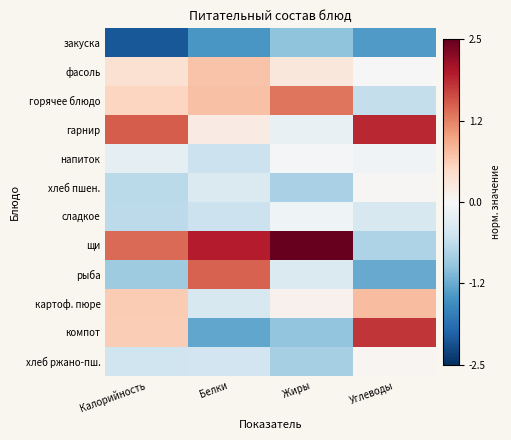

Reading left to right, extract all data points from this chart.

закуска: Калорийность=-2.1	Белки=-1.5	Жиры=-1.0	Углеводы=-1.4
фасоль: Калорийность=0.4	Белки=0.7	Жиры=0.3	Углеводы=0.0
горячее блюдо: Калорийность=0.5	Белки=0.7	Жиры=1.3	Углеводы=-0.6
гарнир: Калорийность=1.5	Белки=0.2	Жиры=-0.2	Углеводы=1.9
напиток: Калорийность=-0.2	Белки=-0.5	Жиры=-0.0	Углеводы=-0.1
хлеб пшен.: Калорийность=-0.7	Белки=-0.4	Жиры=-0.8	Углеводы=0.0
сладкое: Калорийность=-0.7	Белки=-0.5	Жиры=-0.1	Углеводы=-0.4
щи: Калорийность=1.4	Белки=2.0	Жиры=2.6	Углеводы=-0.8
рыба: Калорийность=-0.9	Белки=1.5	Жиры=-0.4	Углеводы=-1.3
картоф. пюре: Калорийность=0.6	Белки=-0.4	Жиры=0.1	Углеводы=0.8
компот: Калорийность=0.6	Белки=-1.3	Жиры=-1.0	Углеводы=1.8
хлеб ржано-пш.: Калорийность=-0.5	Белки=-0.5	Жиры=-0.8	Углеводы=0.0